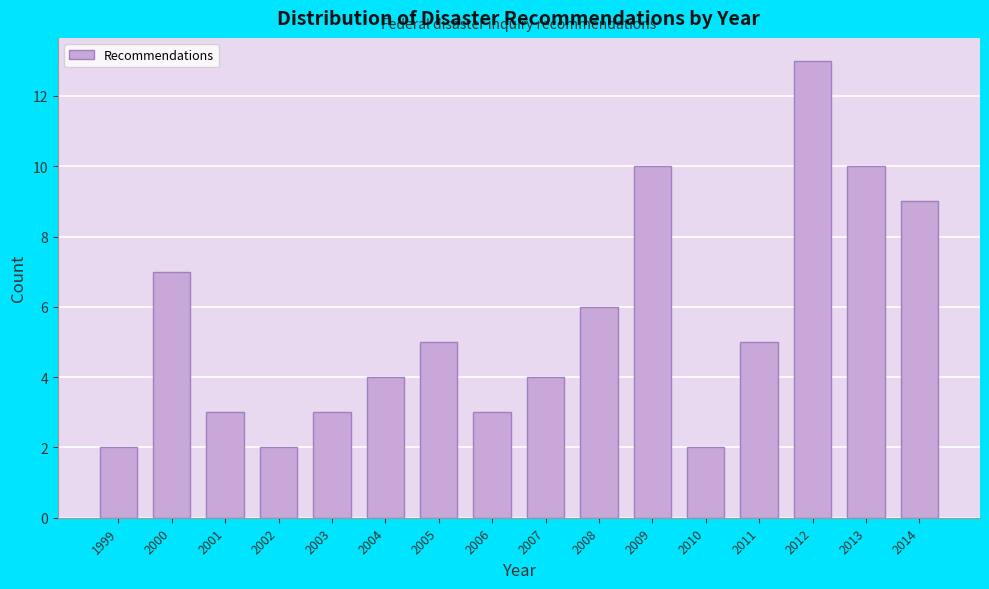

Reading left to right, extract all data points from this chart.

2	7	3	2	3	4	5	3	4	6	10	2	5	13	10	9